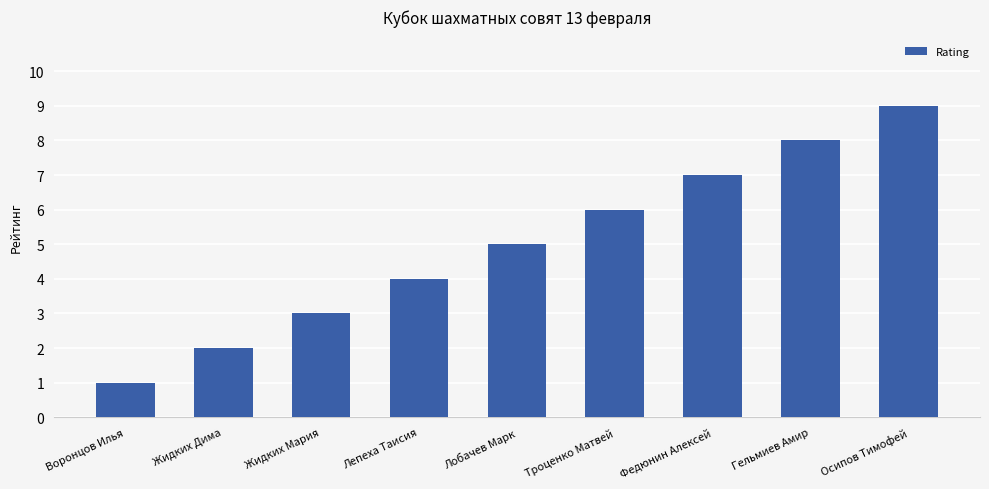

How many values are between 3 and 7?

5